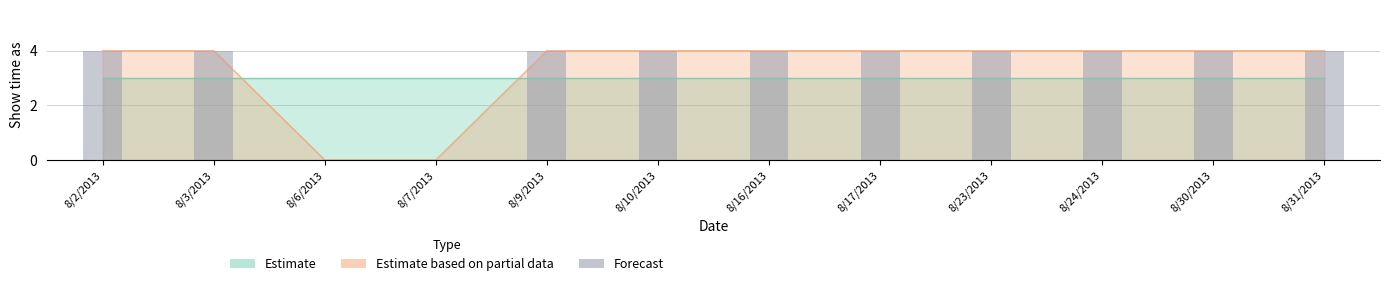

The value at 8/30/2013 is 1. True or false?

False